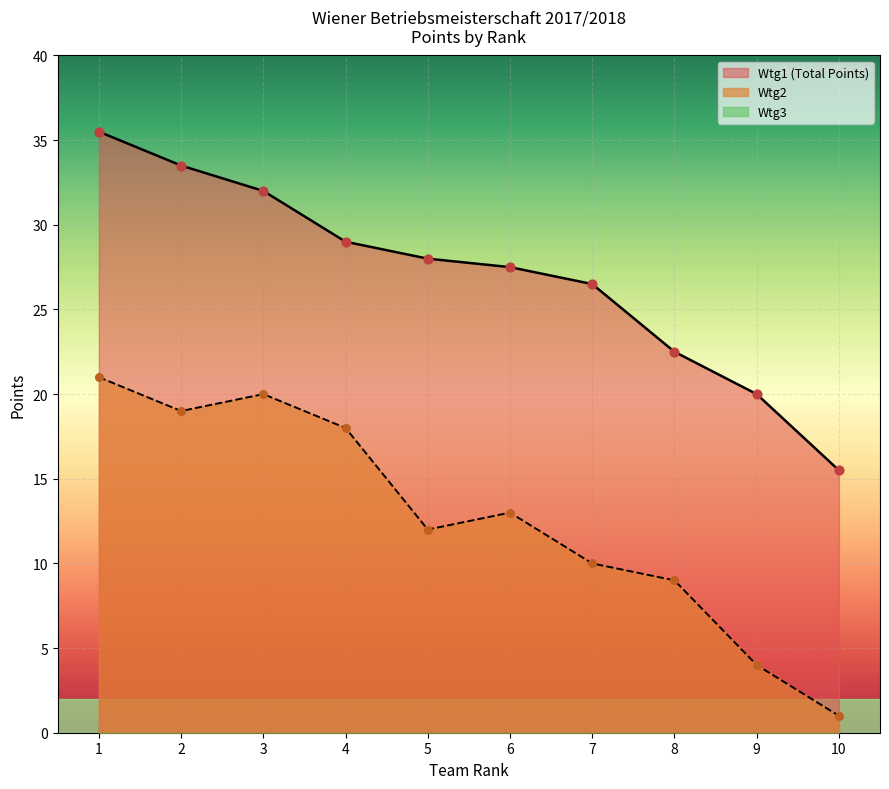

What is the highest value of the Wtg1 (Total Points) series?

35.5